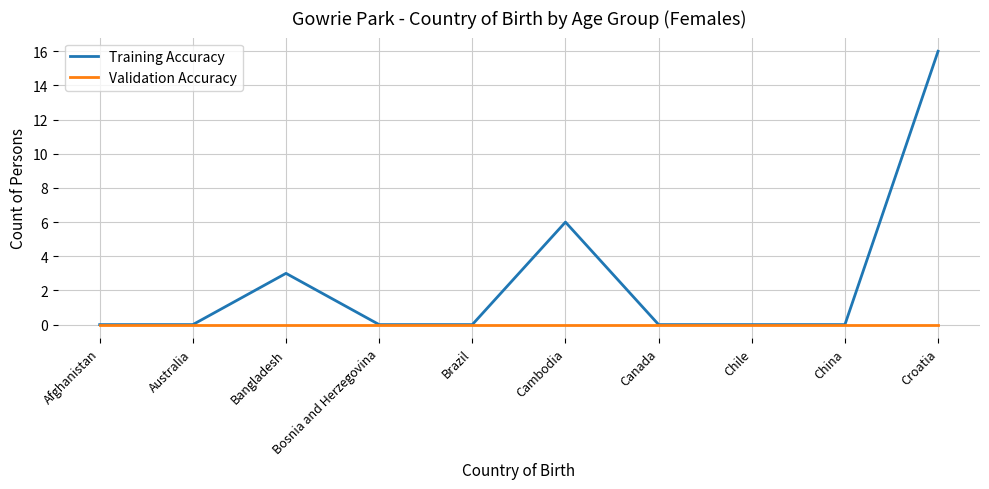

True or false: Training Accuracy has a value of -8 at Afghanistan.

False